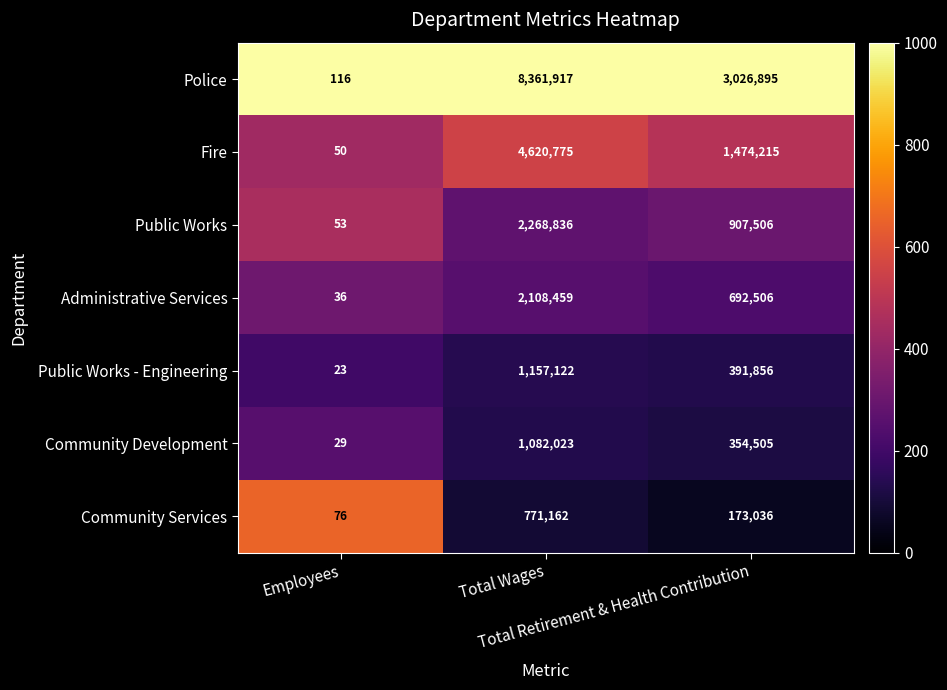

Which series has the largest total across all categories?

Police